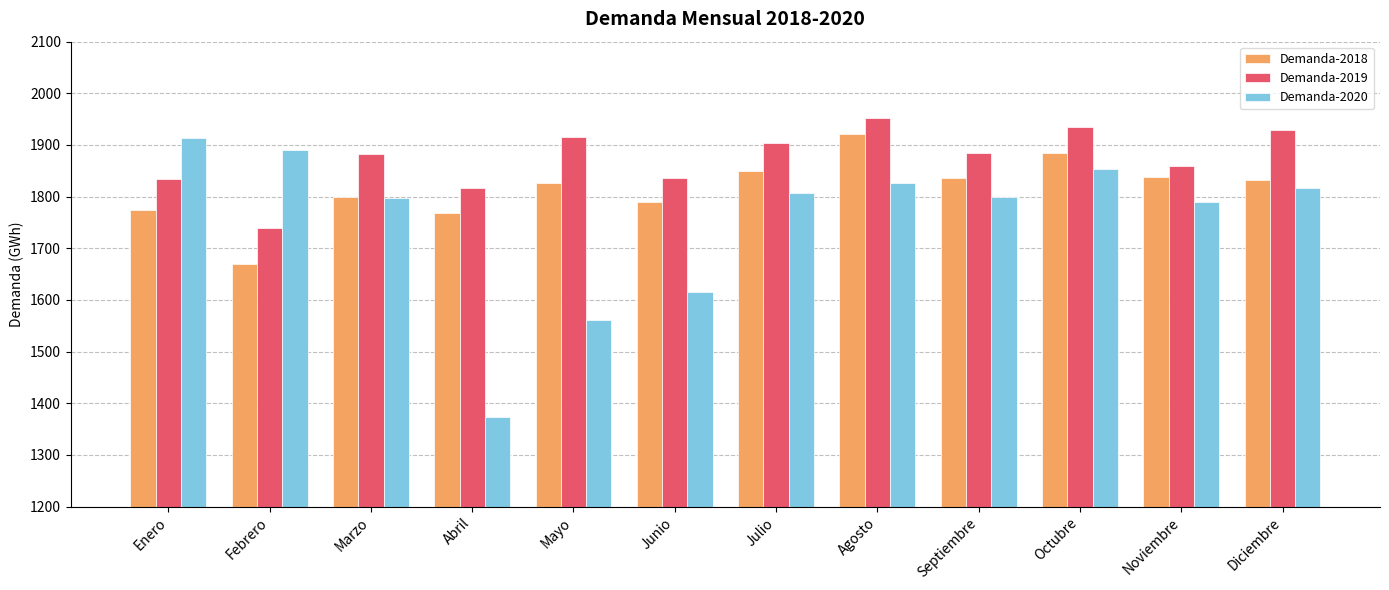

What is the total value across all series at Marzo?

5479.1